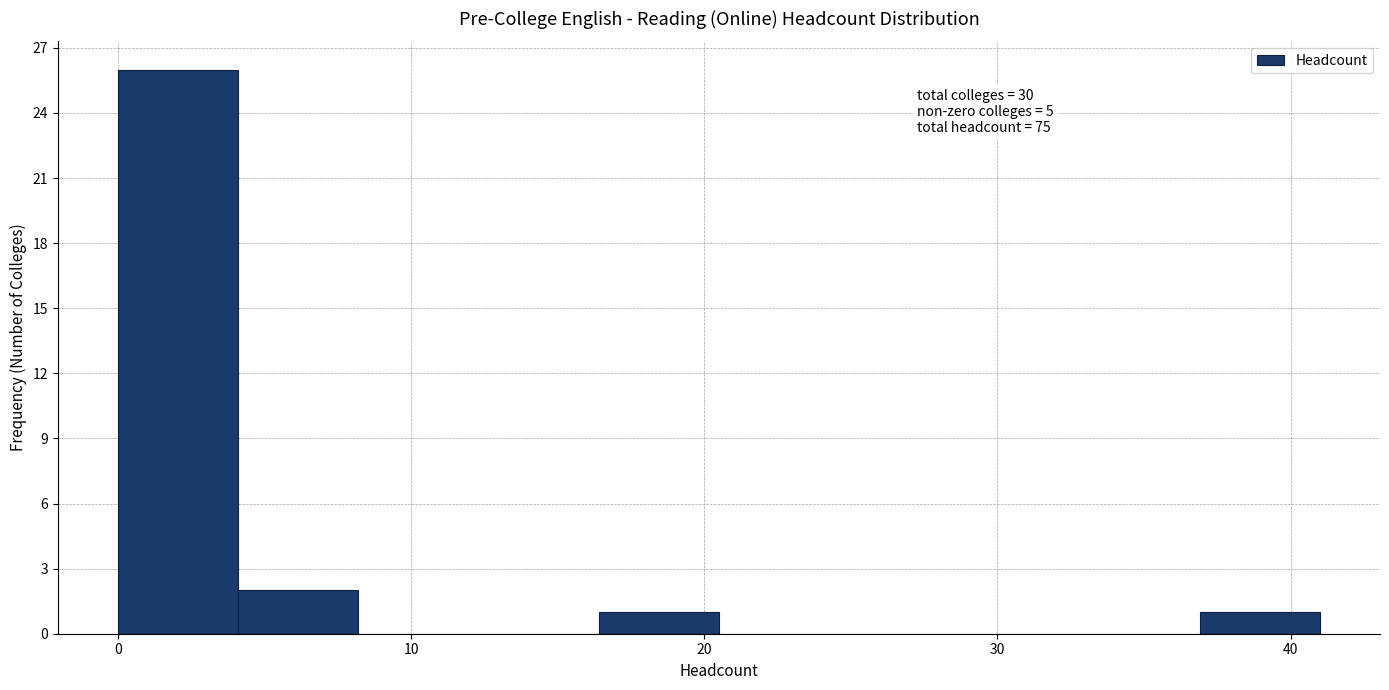

Over which range of the x-axis is the bar tallest?

0.0 to 4.1